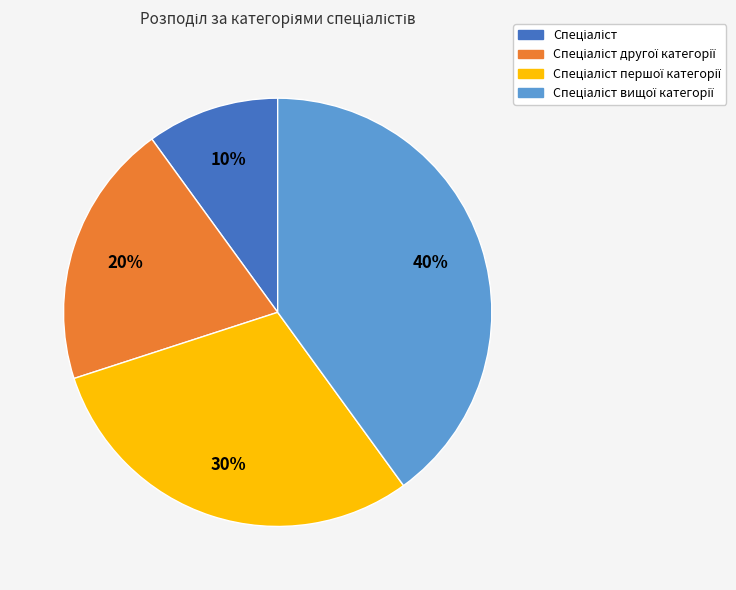

How many slices are in this pie chart?

4